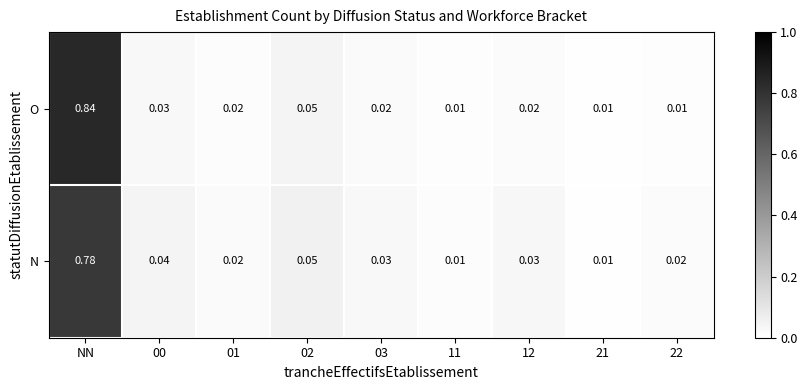

Between 01 and 22, which series saw the biggest shift?

O